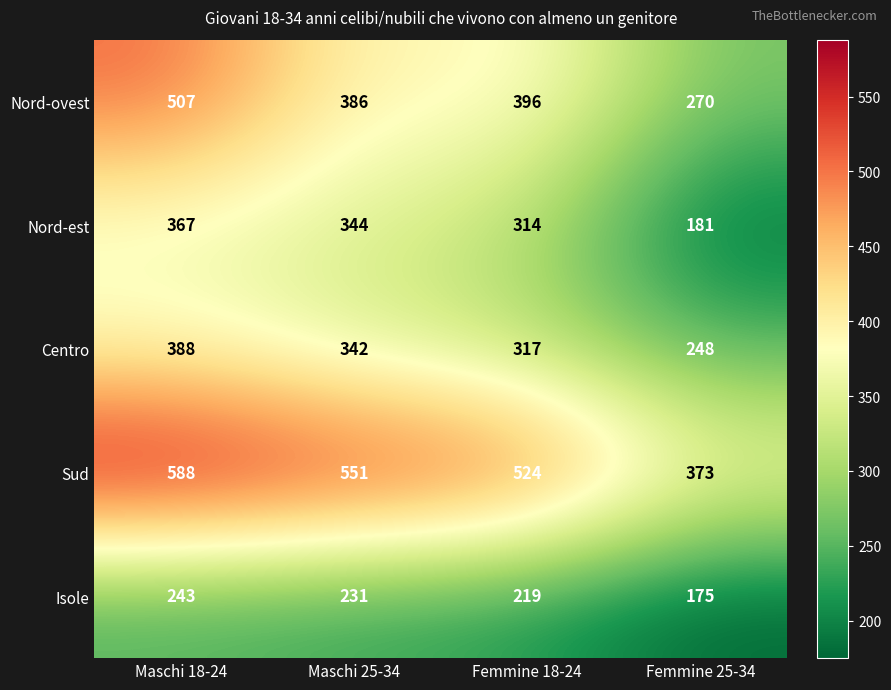

How many Nord-est values are between 314 and 367?

3